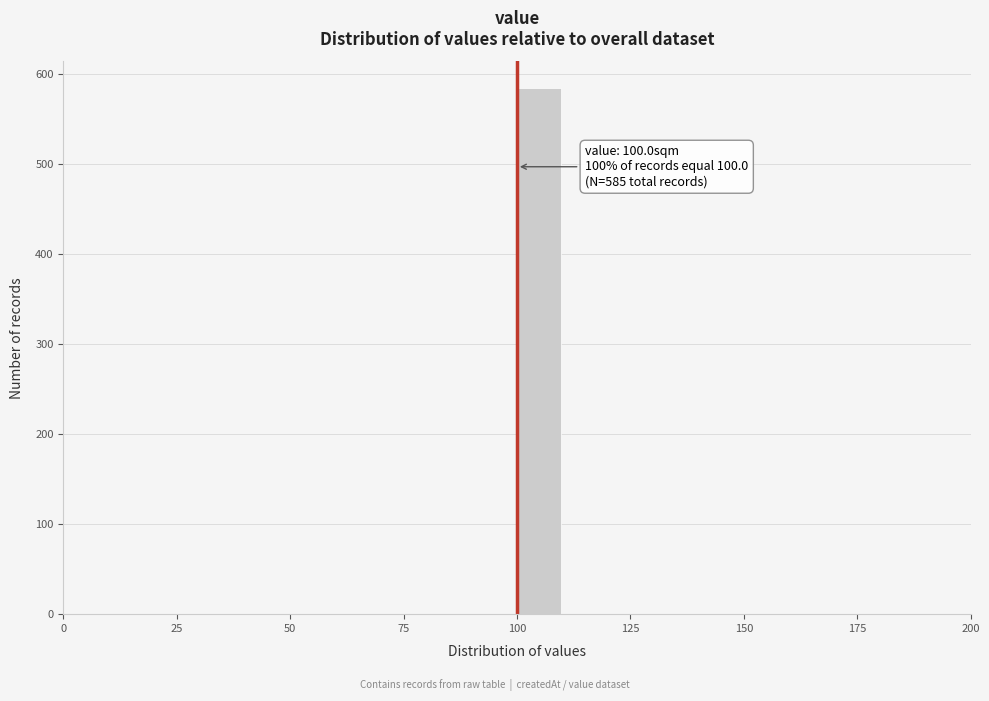

Around what value on the x-axis is the tallest bar? Give the approximate position of its centre, as read against the axis.

105